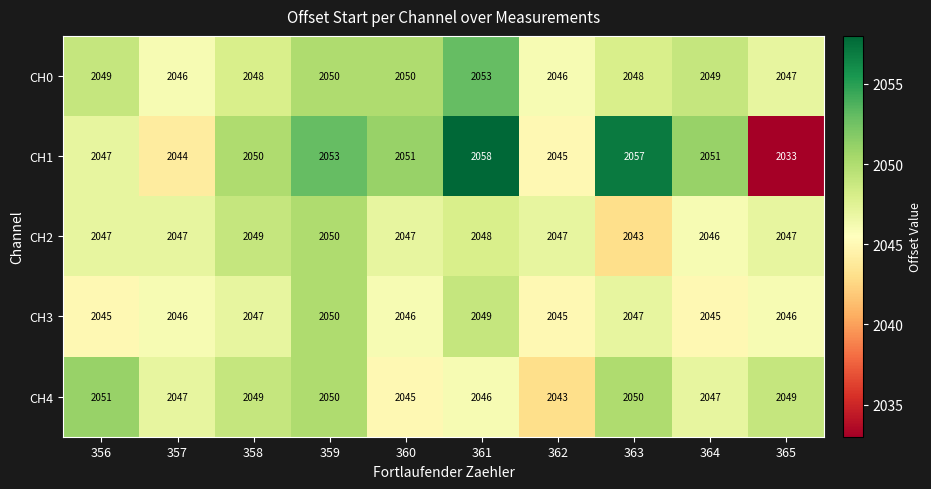

What is the total value across all series at 361?

10254